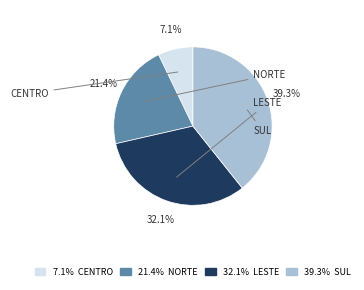

Which slice is the largest?

SUL